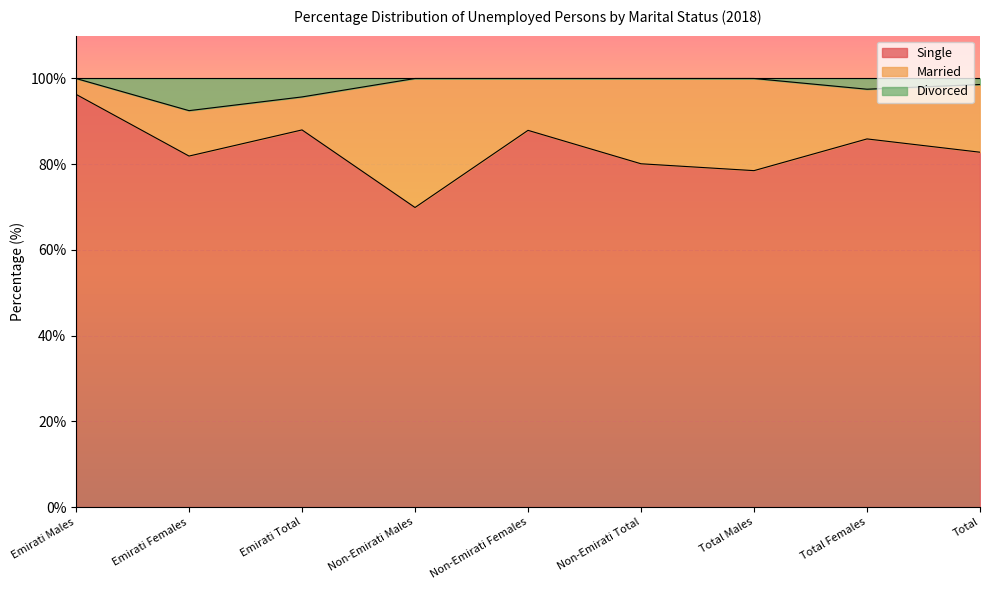

What is the maximum value for Single?

96.3